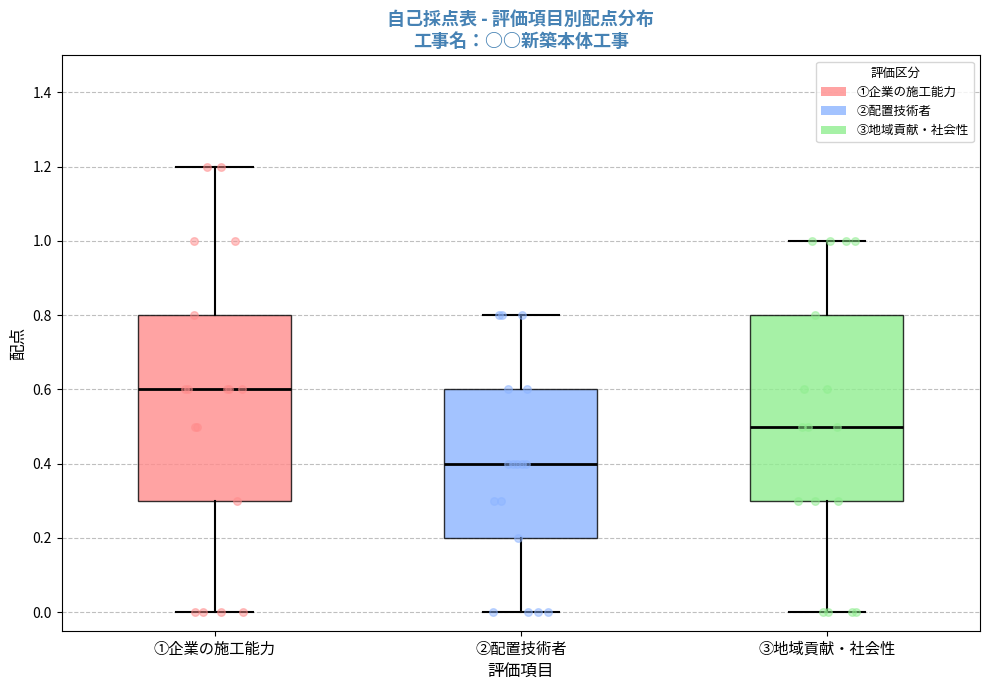

Which box's median line is the lowest?

②配置技術者